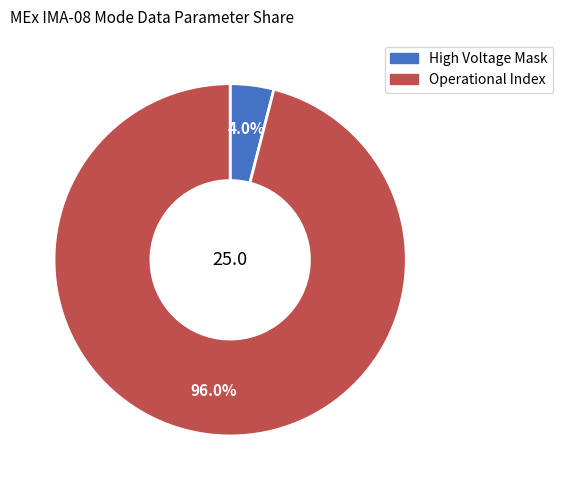

What is the smallest slice in the pie chart?

High Voltage Mask